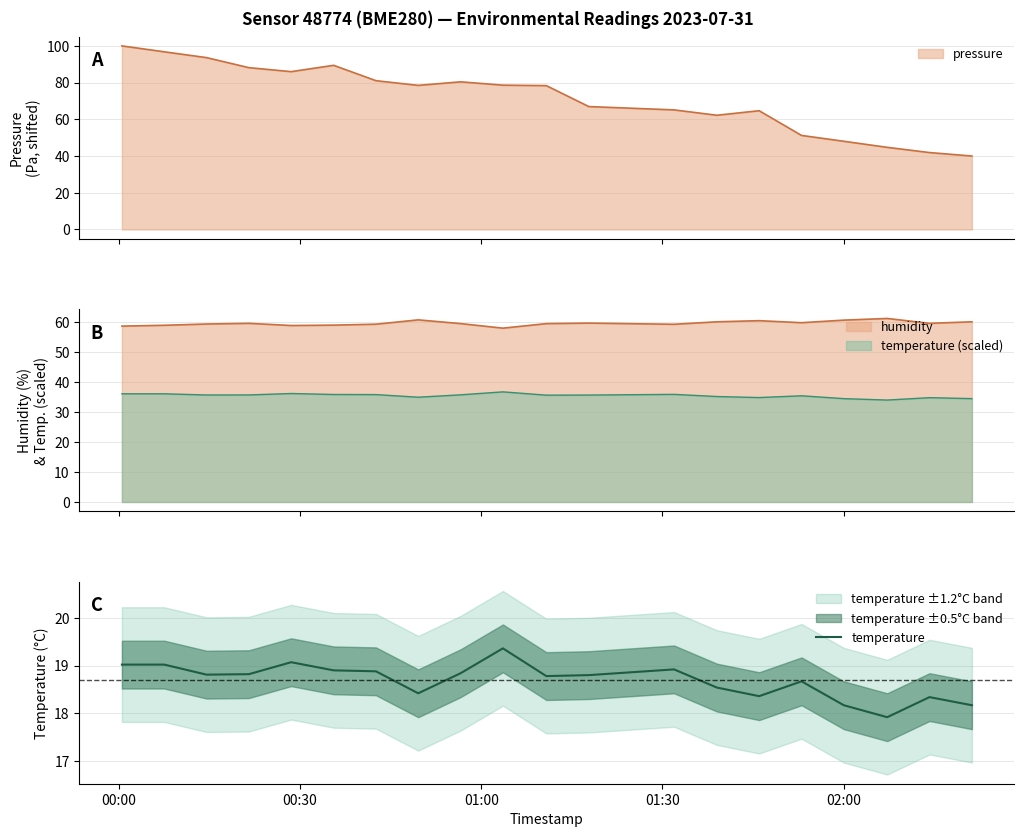

Reading right to left, what are all the values shown in this chart?

18.2	18.3	17.9	18.2	18.7	18.4	18.5	18.9	18.8	18.8	19.4	18.8	18.4	18.9	18.9	19.1	18.8	18.8	19.0	19.0